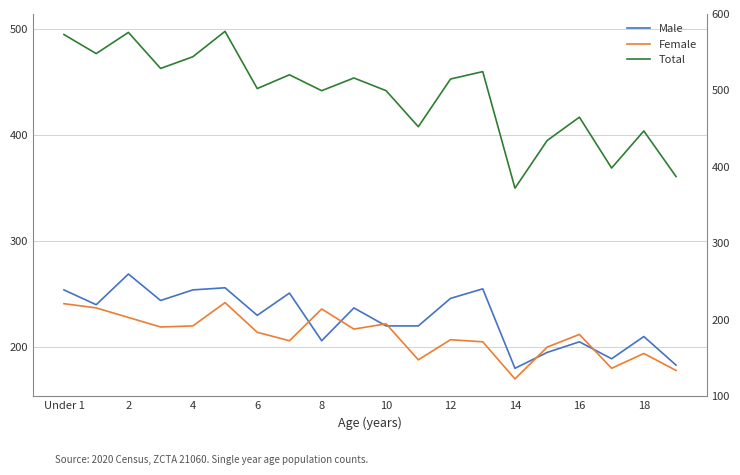

Which category has the lowest value in the Total series?

14